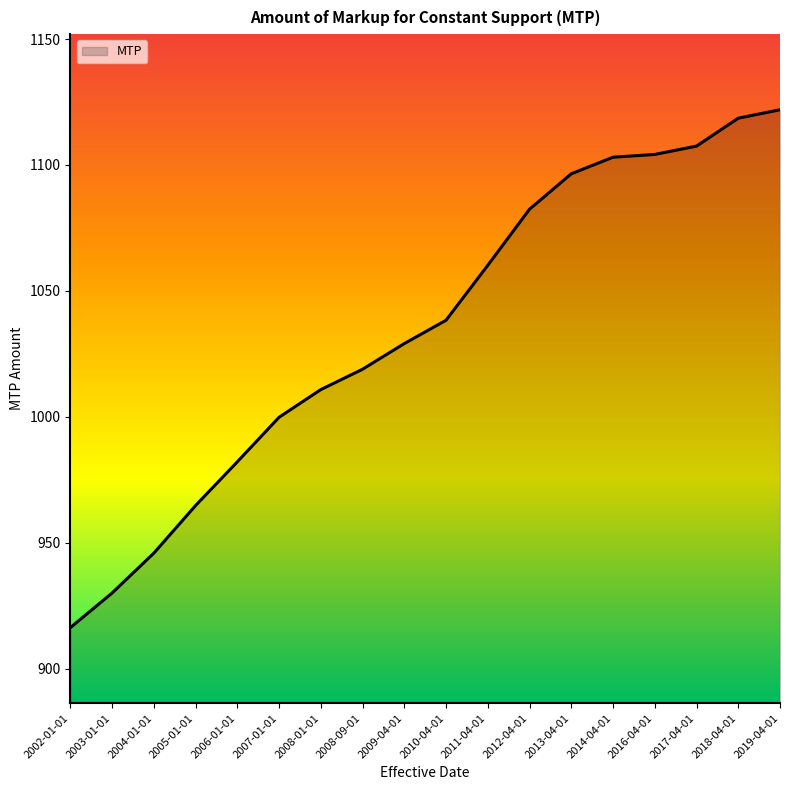

Where does the data first go above 1038?

2010-04-01